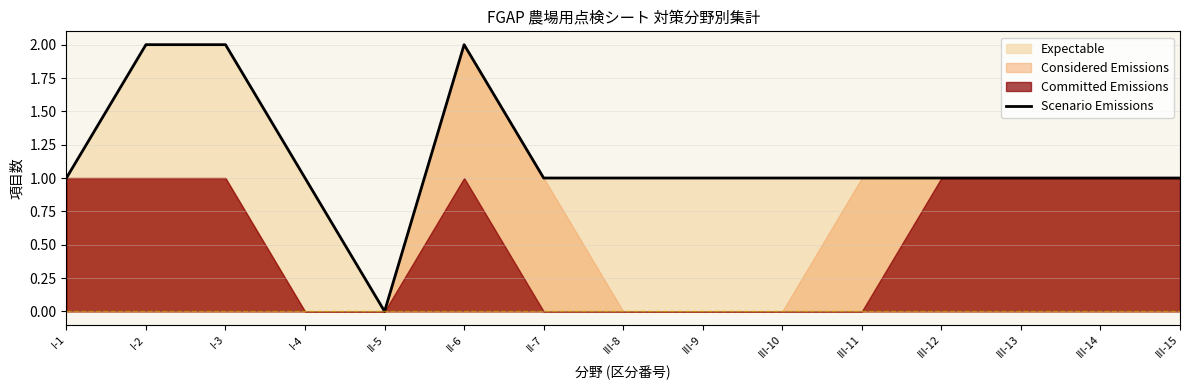

At which category does the data reach its first local peak?

II-6